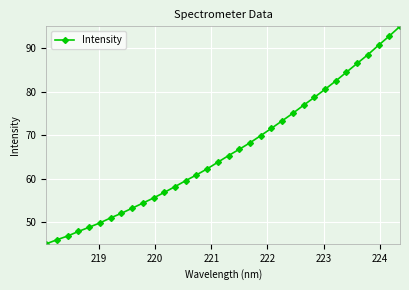

What is the value of the 8th point from the left?

52.0